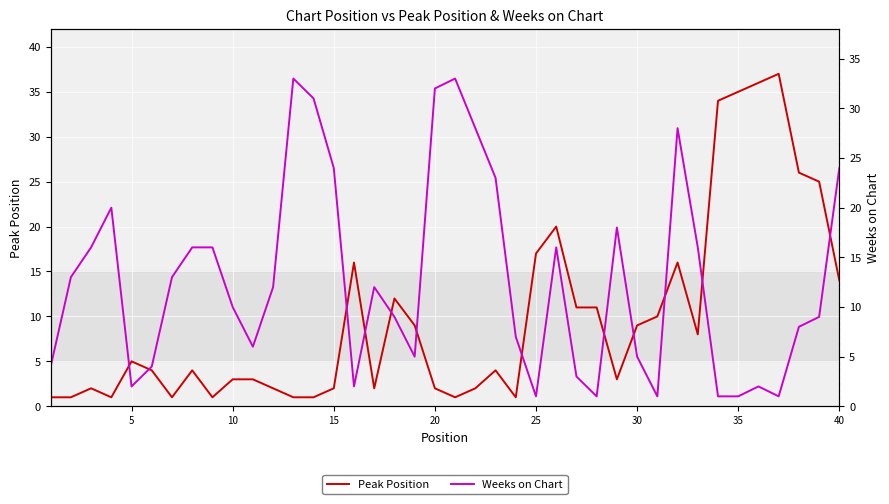

What are all the series names shown in the legend?

Peak Position, Weeks on Chart